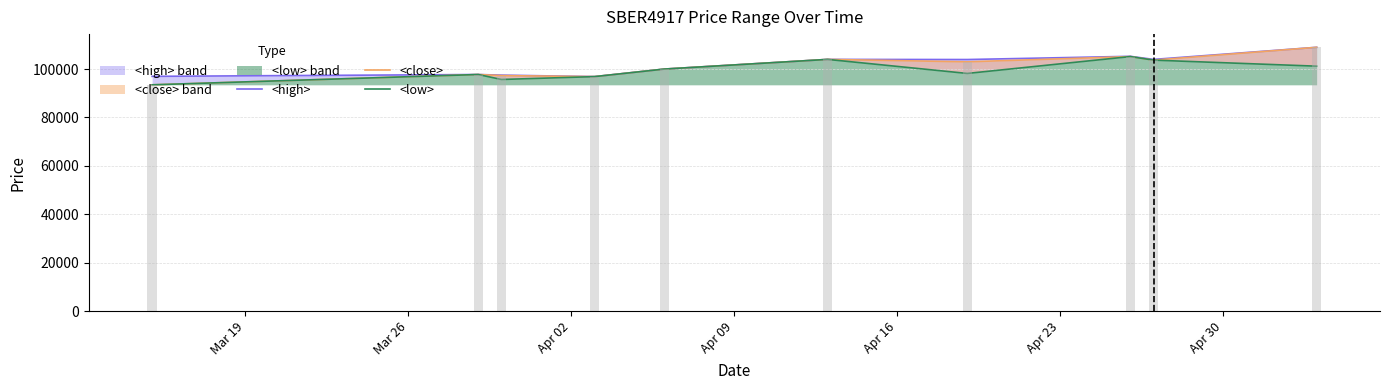

Is the value of <close> at 8 greater than the value of <low> at Apr 02?

Yes